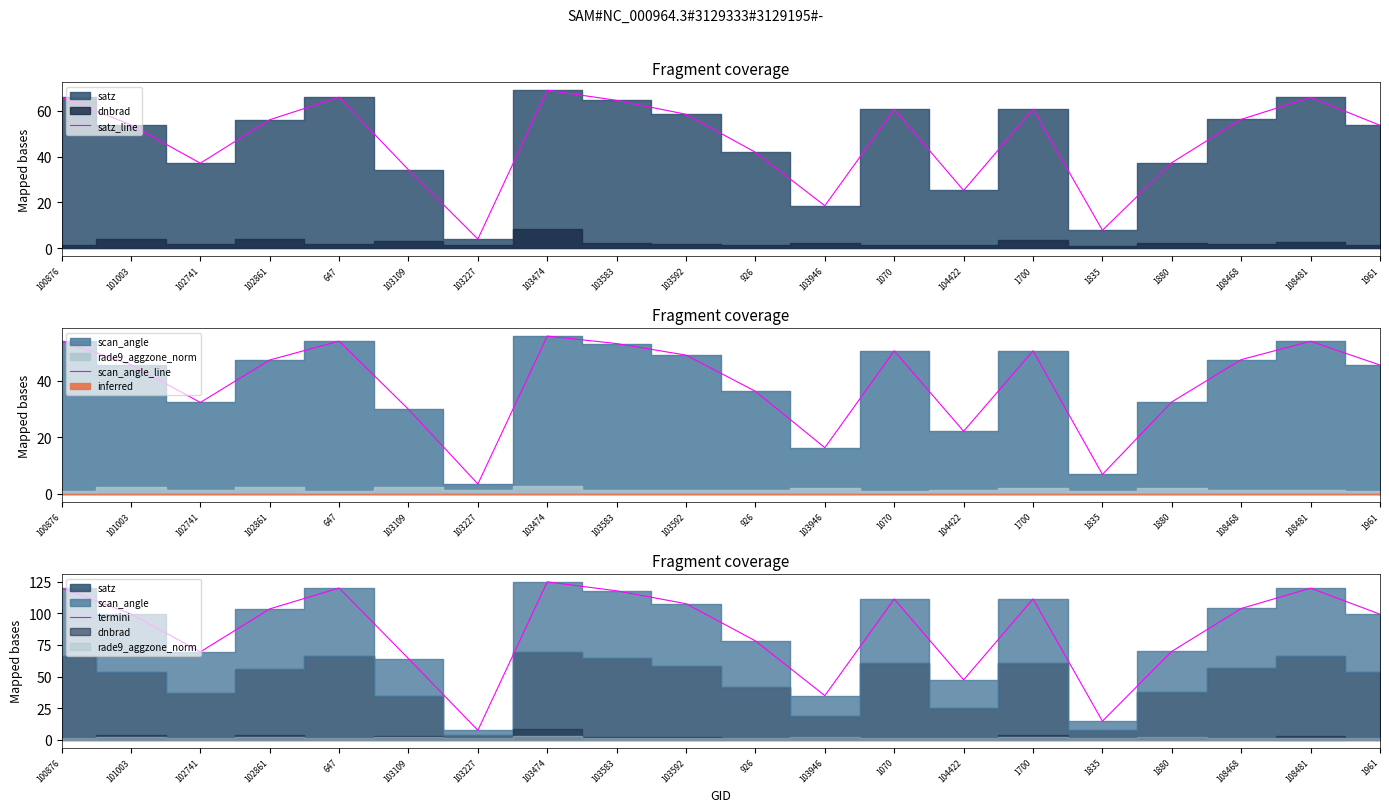

Where is the first local maximum for satz_line?

647